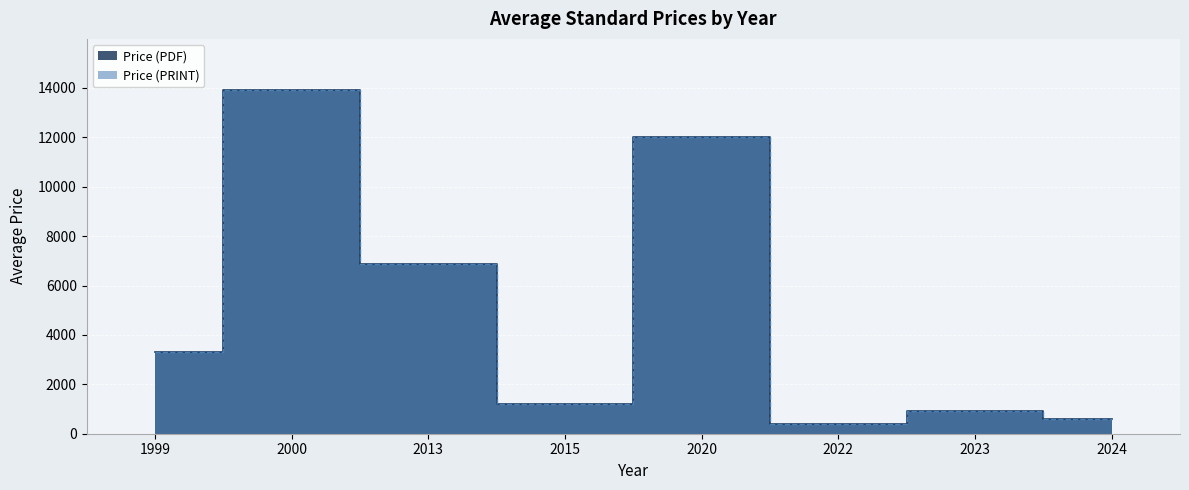

What is the average value of the Price (PRINT) series?

2025.3